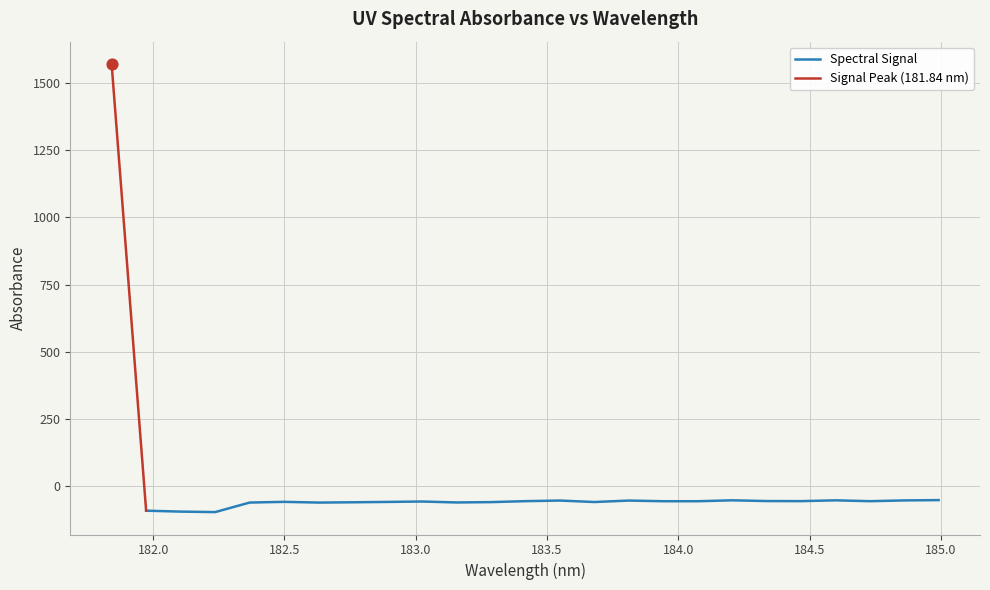

Between 182.3673257152 and 182.1045947288, which is larger?

182.3673257152